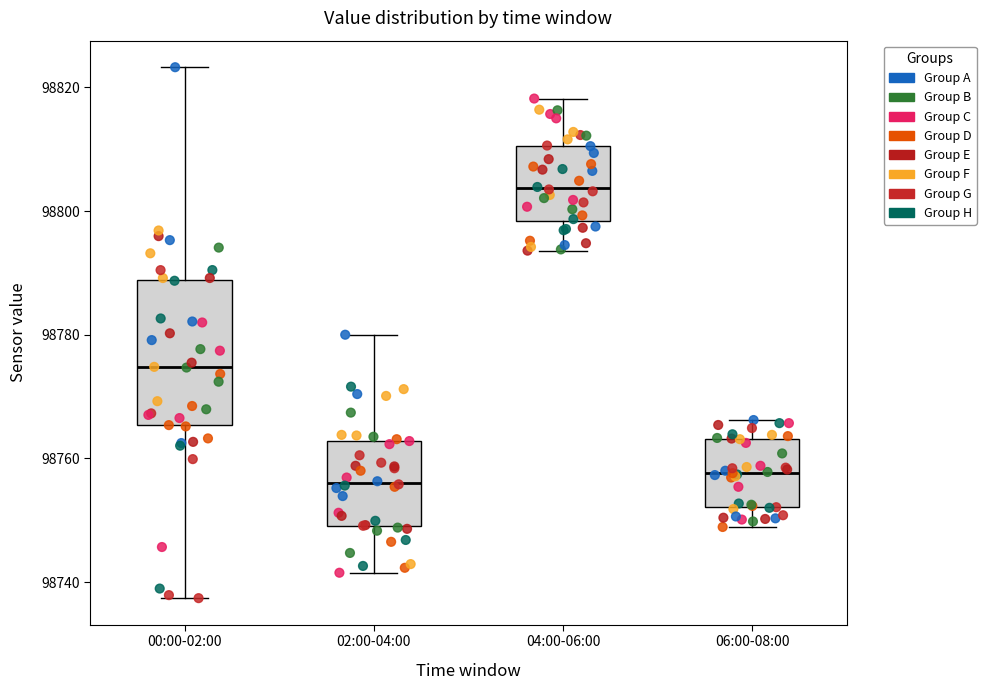

Which box is the tallest, from its lower edge to its upper edge?

00:00-02:00